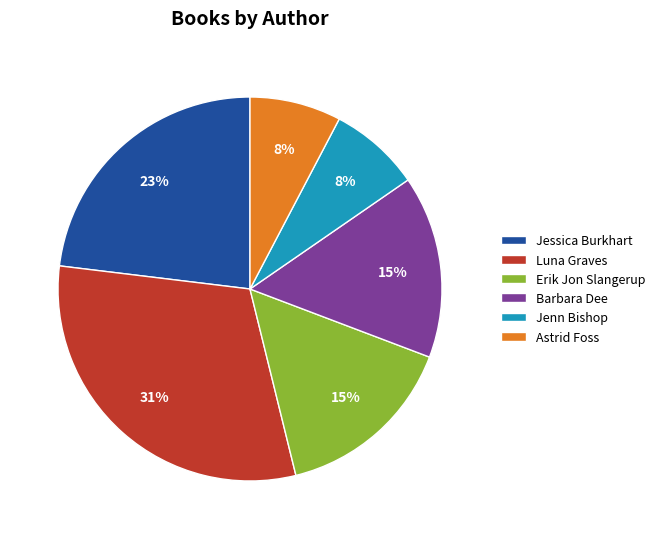

To the nearest percent, what is the average slice percentage?

17%